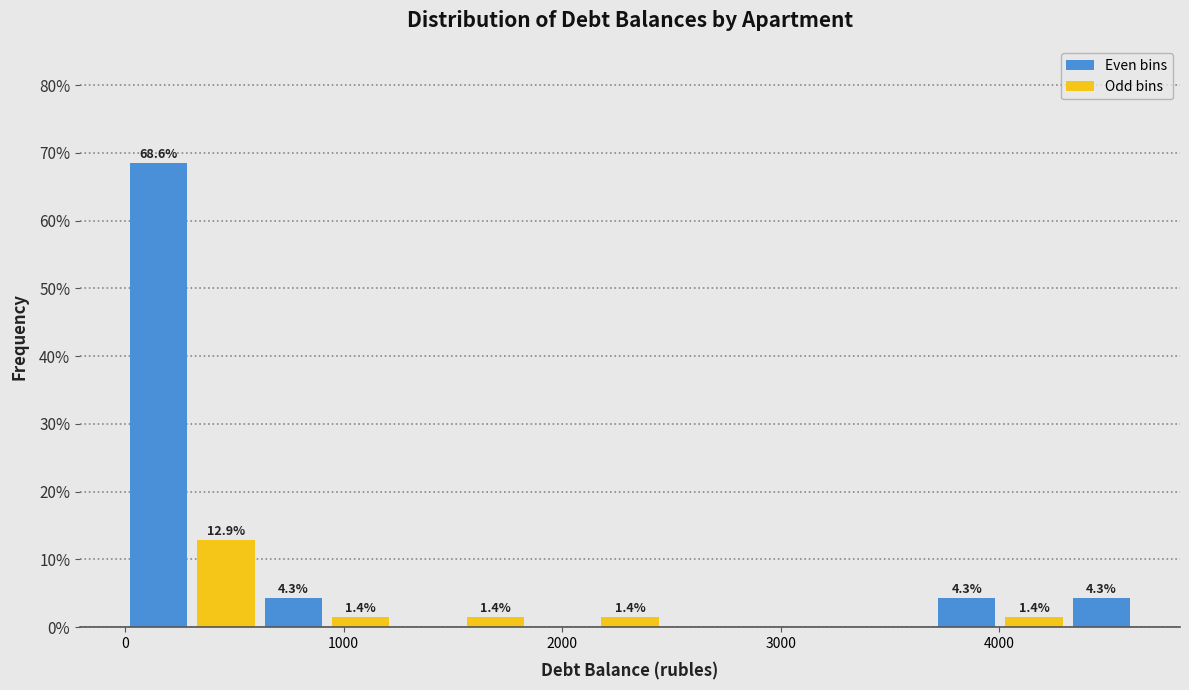

Read against the x-axis, roughly where is the centre of the tallest bar?

200